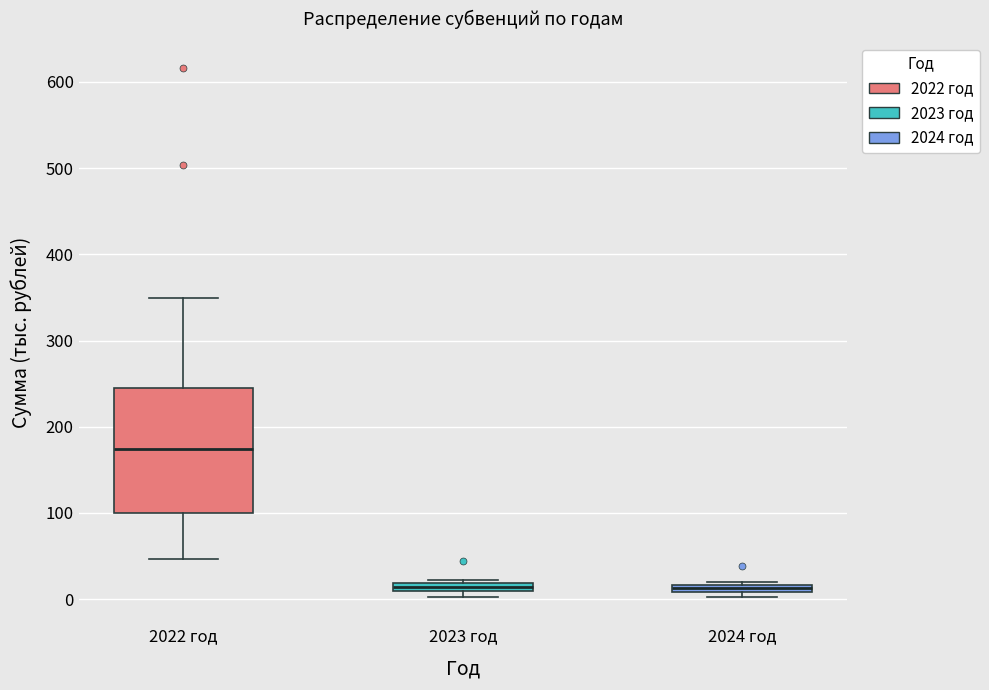

Comparing the boxes themselves (not the whiskers), which one is the tallest?

2022 год